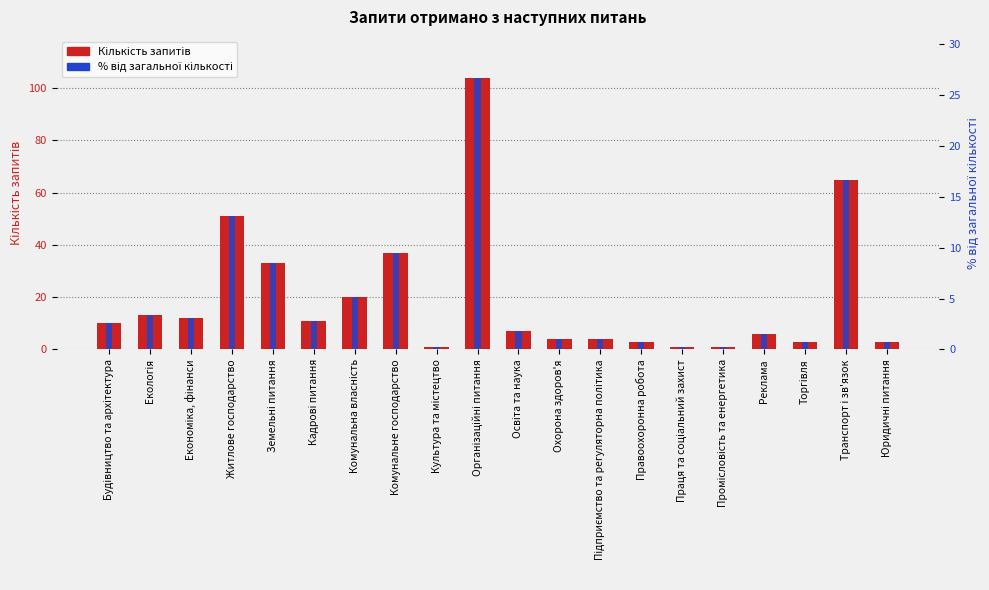

The Відсоток від загальної кількості series shows 8.0 at Комунальна власність. True or false?

False